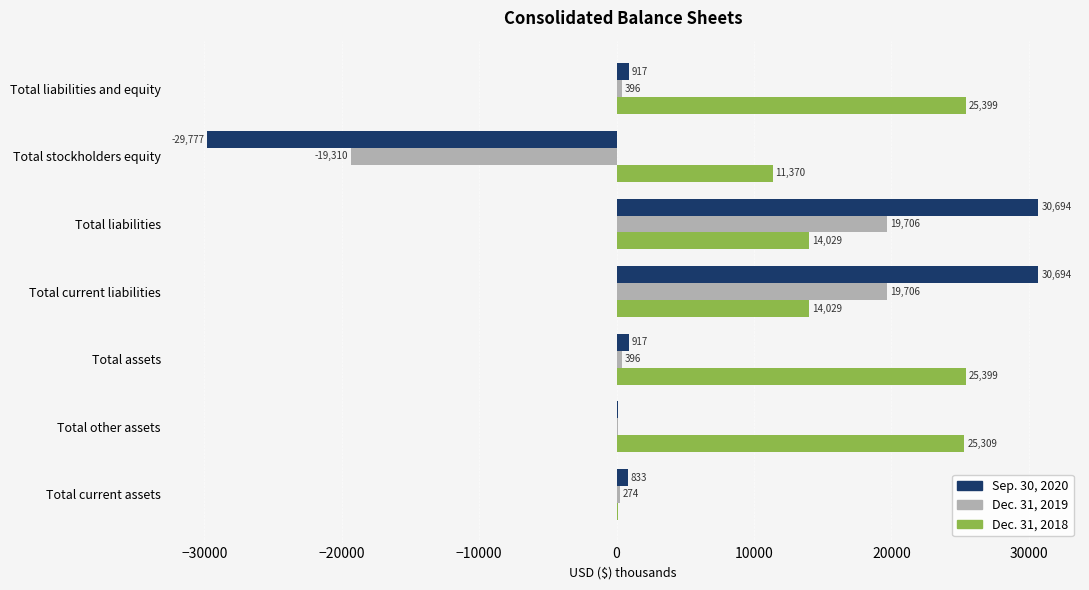

How many series are shown in this chart?

3